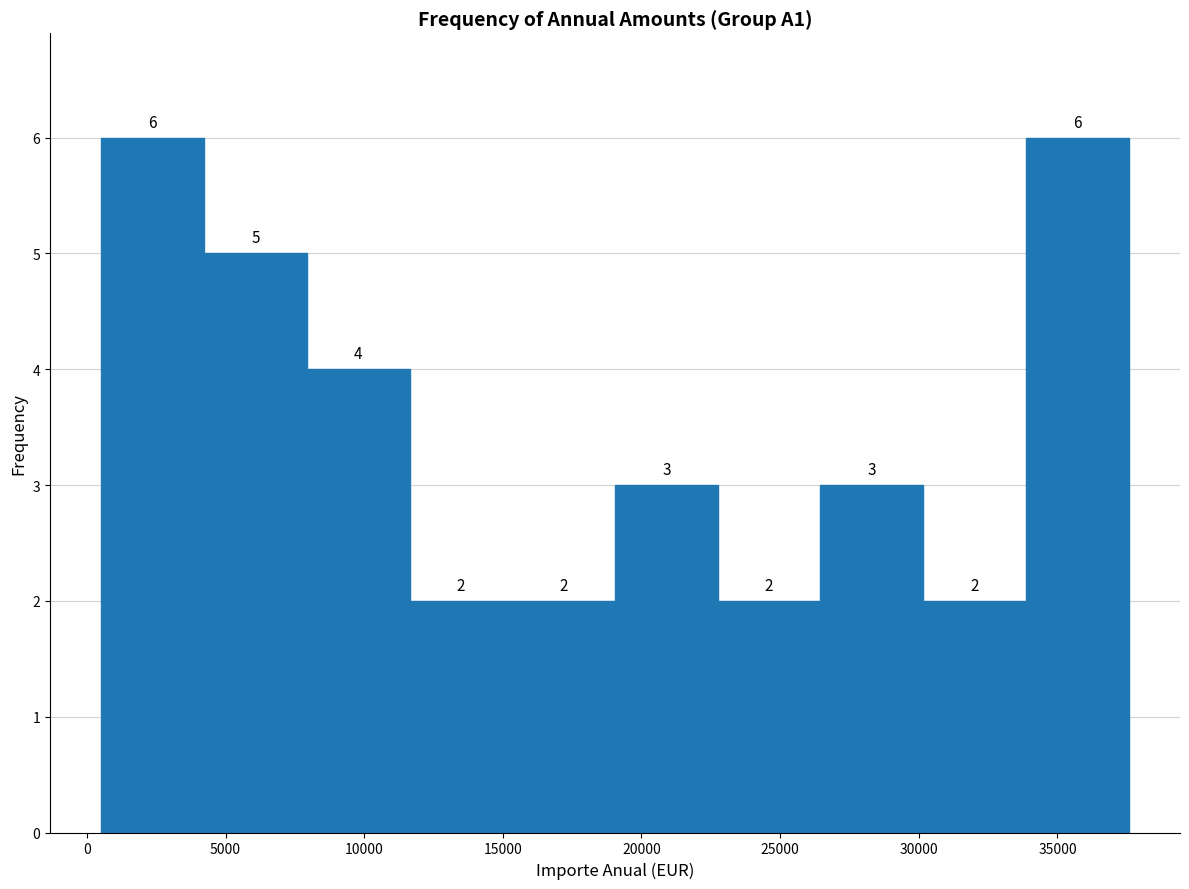

How tall is the bar that spans 500 to 4000 on the x-axis? The bar edges are not printed on the chart, so give them approximately, as read against the axis.

6